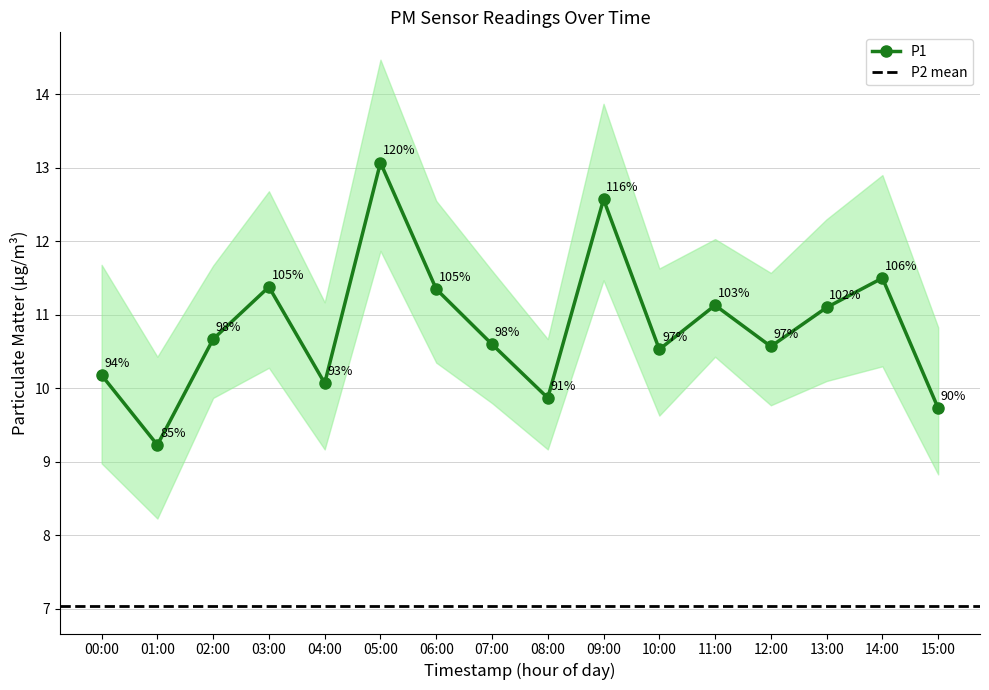

At which label does the data first exceed 10?

00:00